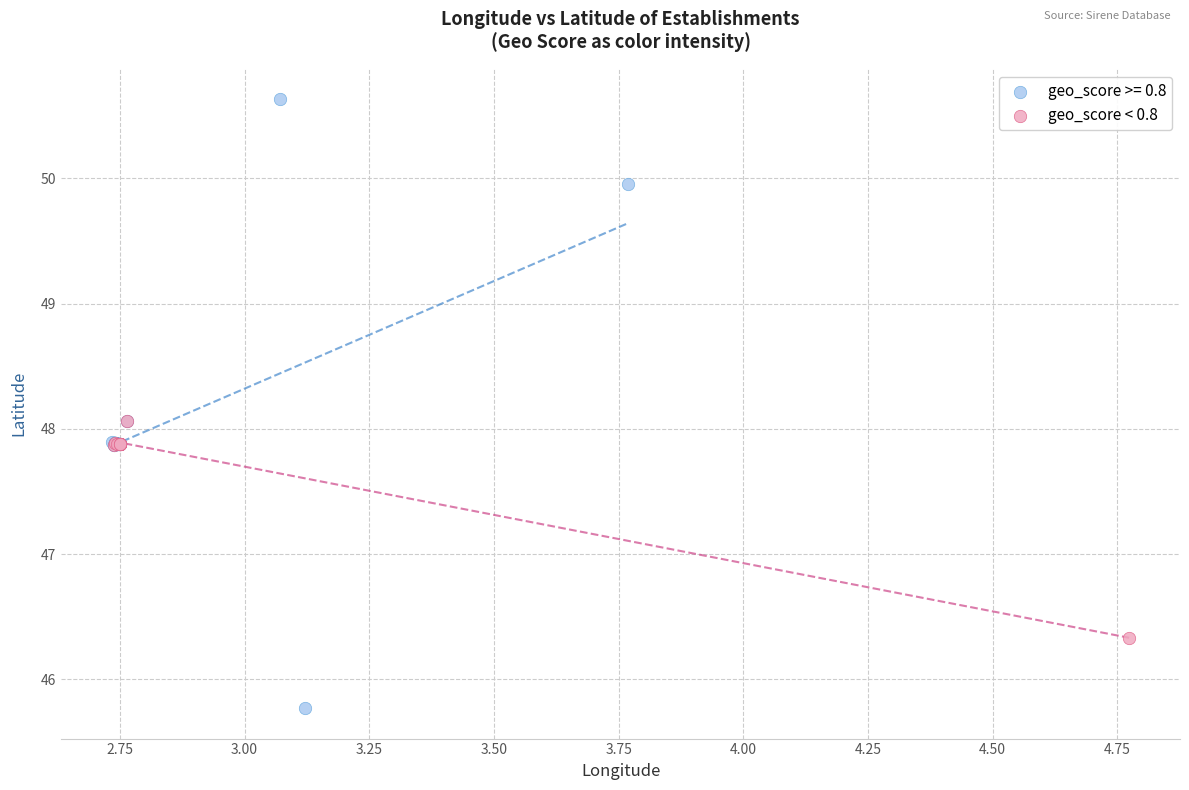

Which series has the largest Y range (max minus min)?

geo_score >= 0.8